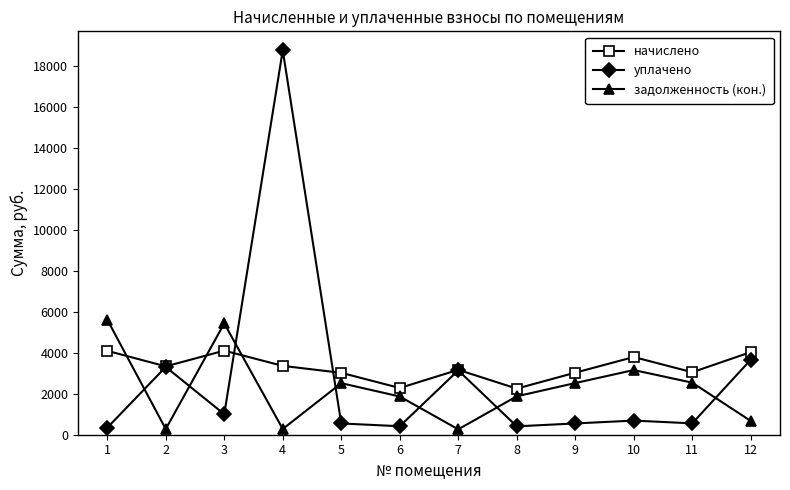

At which category is the sum across all series the highest?

4